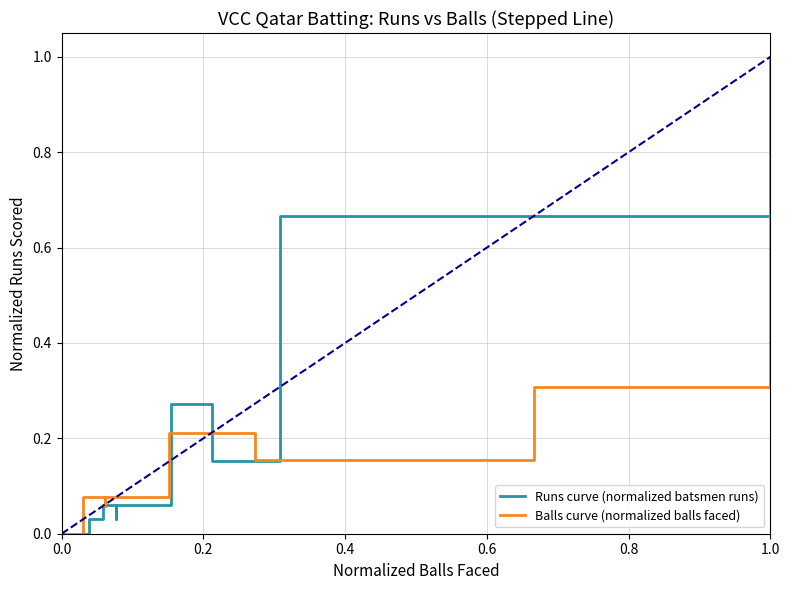

After their last crossing, which series has the higher values: Balls curve (normalized balls faced) or Runs curve (normalized batsmen runs)?

Runs curve (normalized batsmen runs)